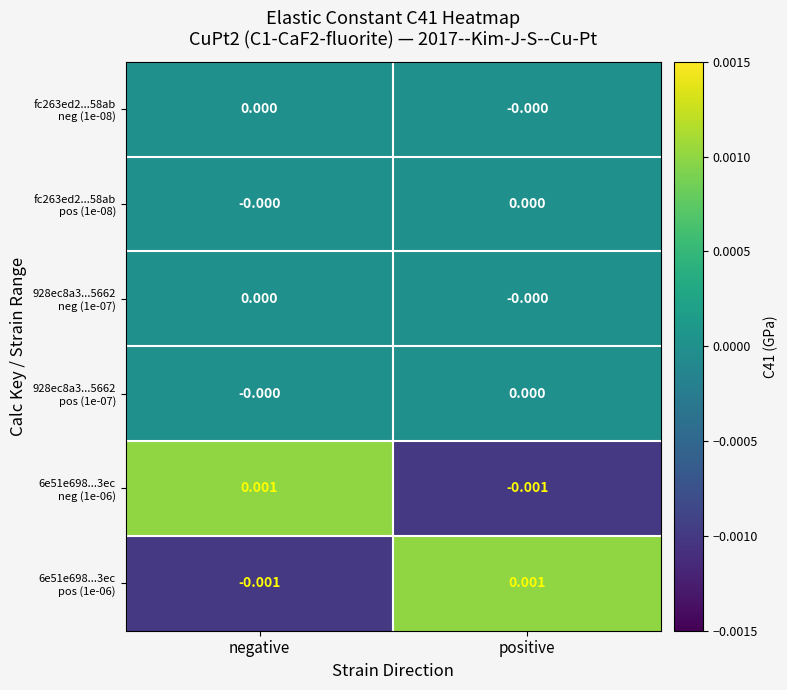

Which series changed the most between negative and positive?

6e51e698...3ec neg (1e-06)